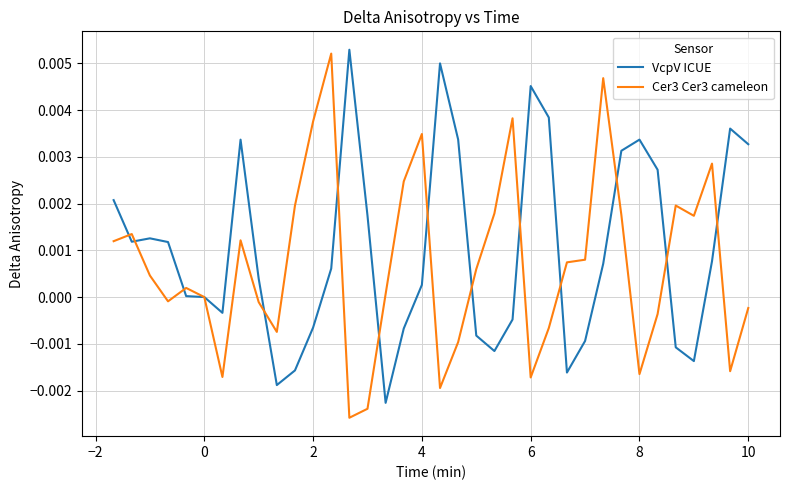

In Cer3 Cer3 cameleon, how many points are higher than both neighbors (excluding endpoints)?

9